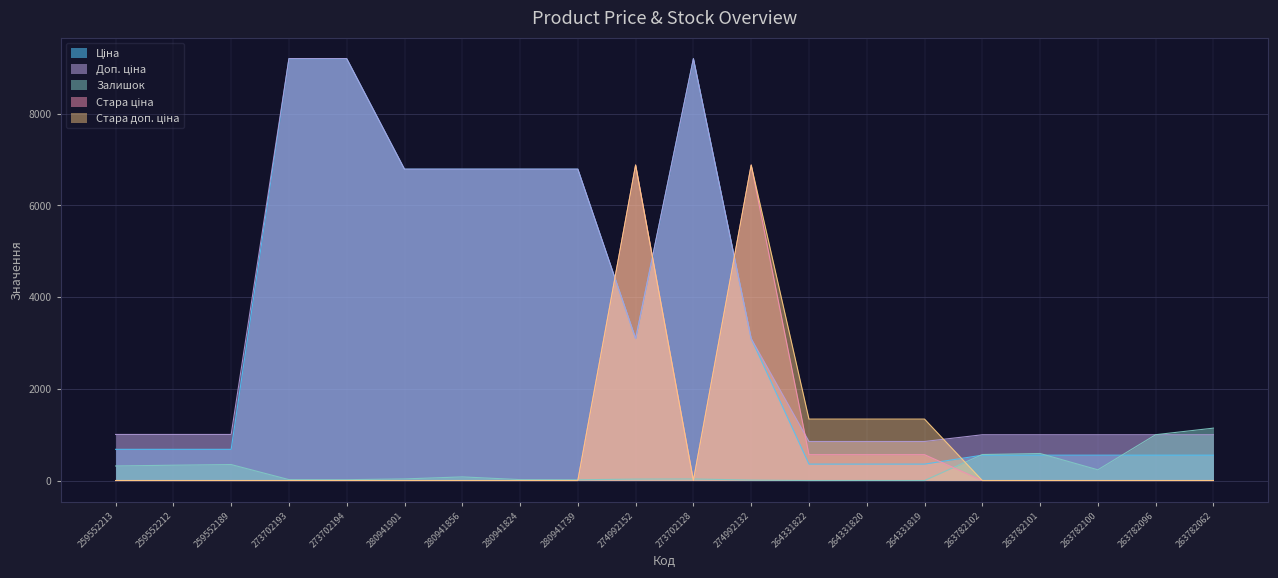

After their last crossing, which series has the higher values: Ціна or Стара ціна?

Ціна